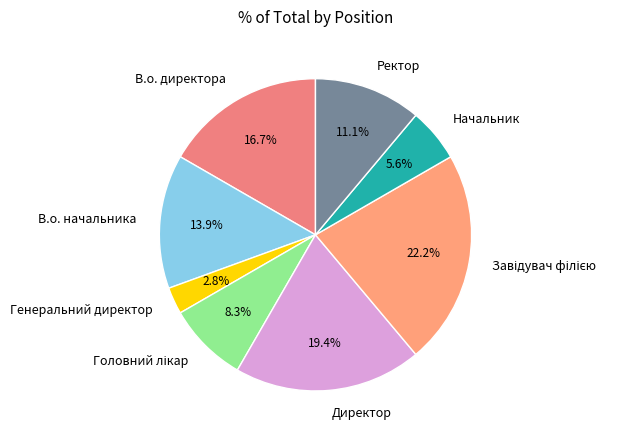

True or false: Ректор accounts for 1% of the total.

False